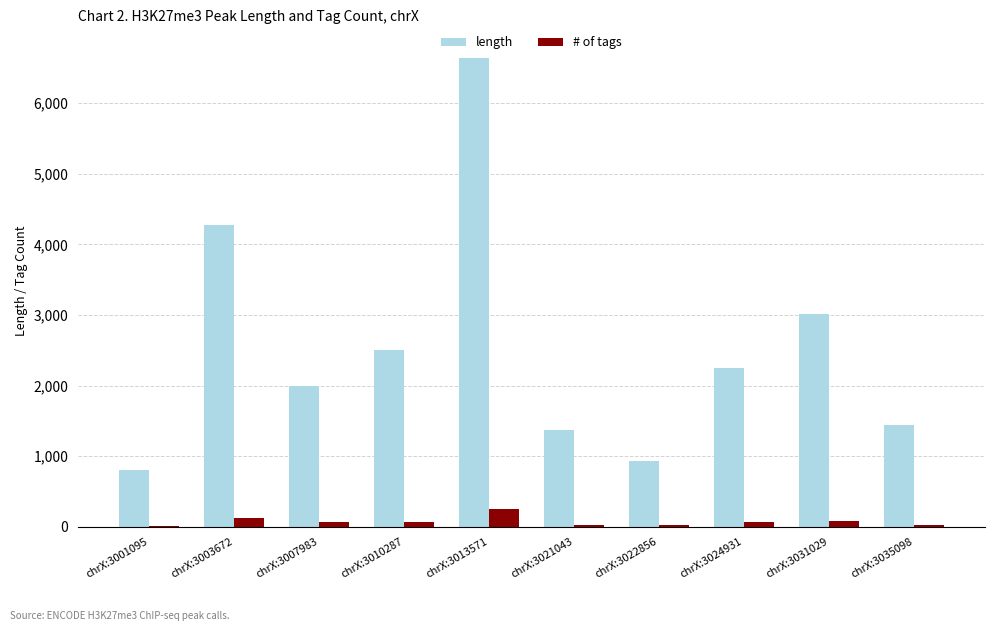

What is the sum of all length values?

25221